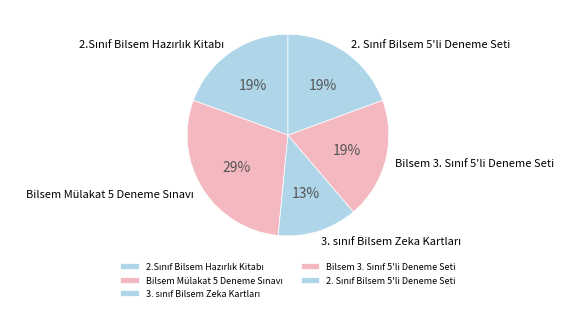

Is there any slice that represents more than half of the pie?

No